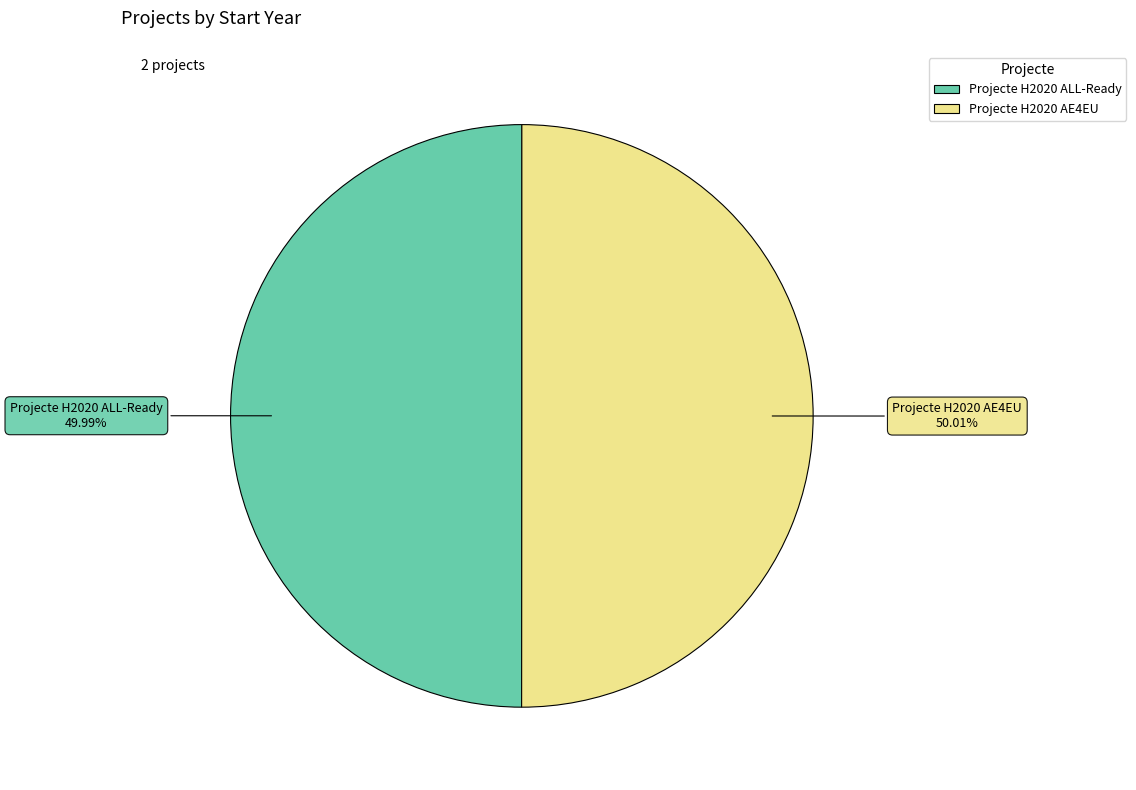

To the nearest percent, what is the average slice percentage?

50%